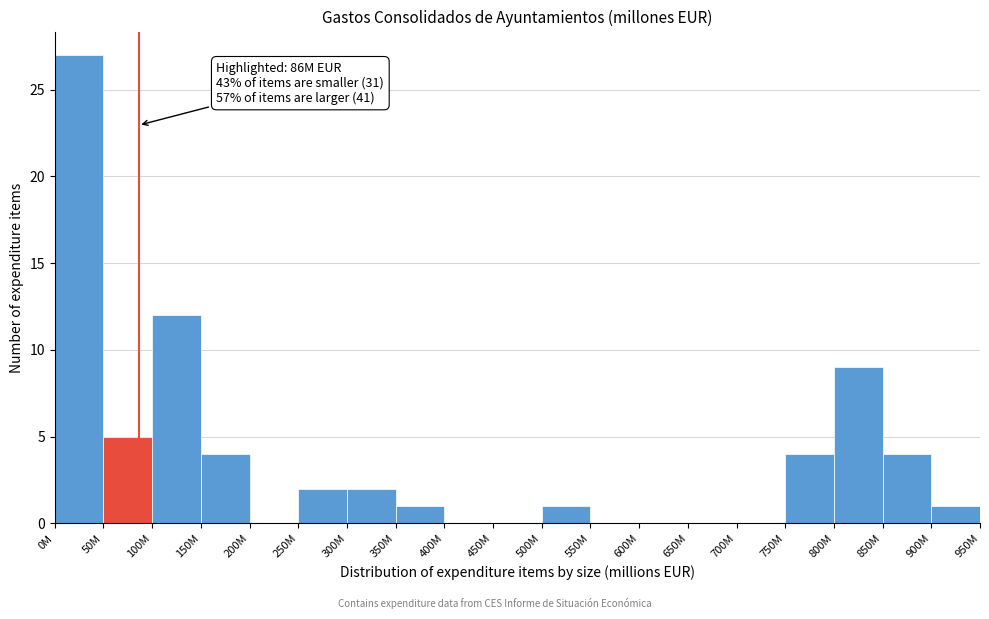

Reading left to right, extract all data points from this chart.

0M=27	50M=5	100M=12	150M=4	200M=0	250M=2	300M=2	350M=1	400M=0	450M=0	500M=1	550M=0	600M=0	650M=0	700M=0	750M=4	800M=9	850M=4	900M=1